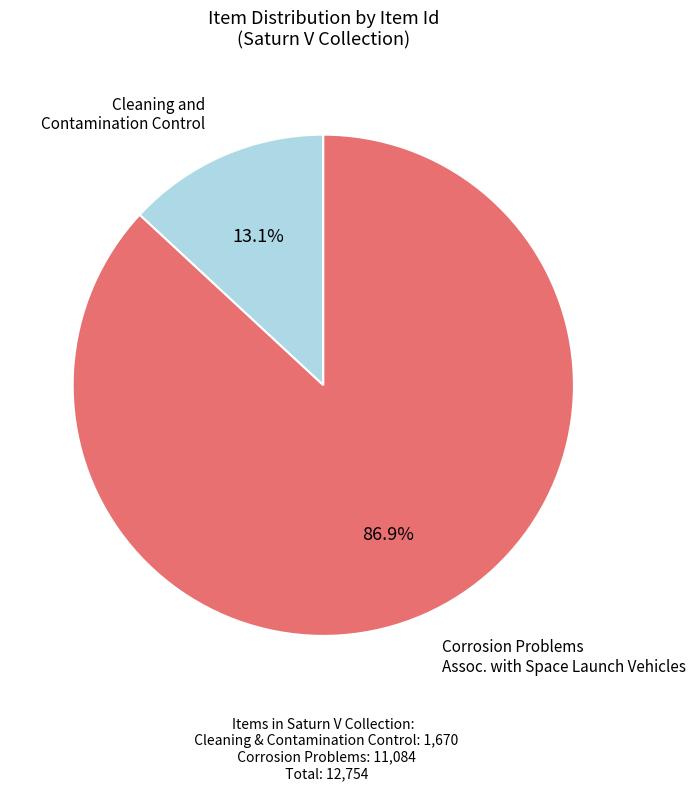

Rank the categories by value from lowest to highest.

Cleaning and Contamination Control, Corrosion Problems Assoc. with Space Launch Vehicles